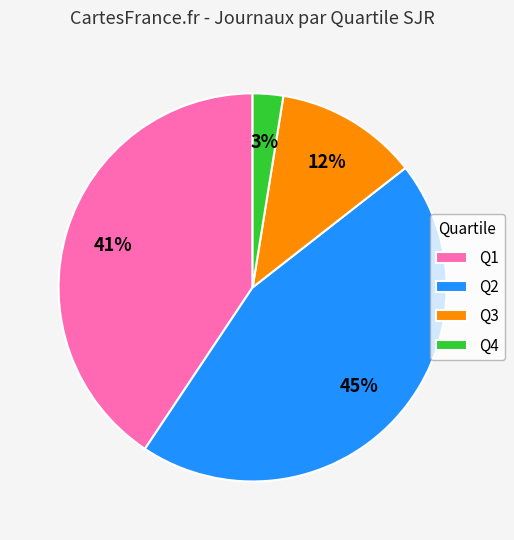

Do Q2 and Q4 together represent more than half of the pie?

No